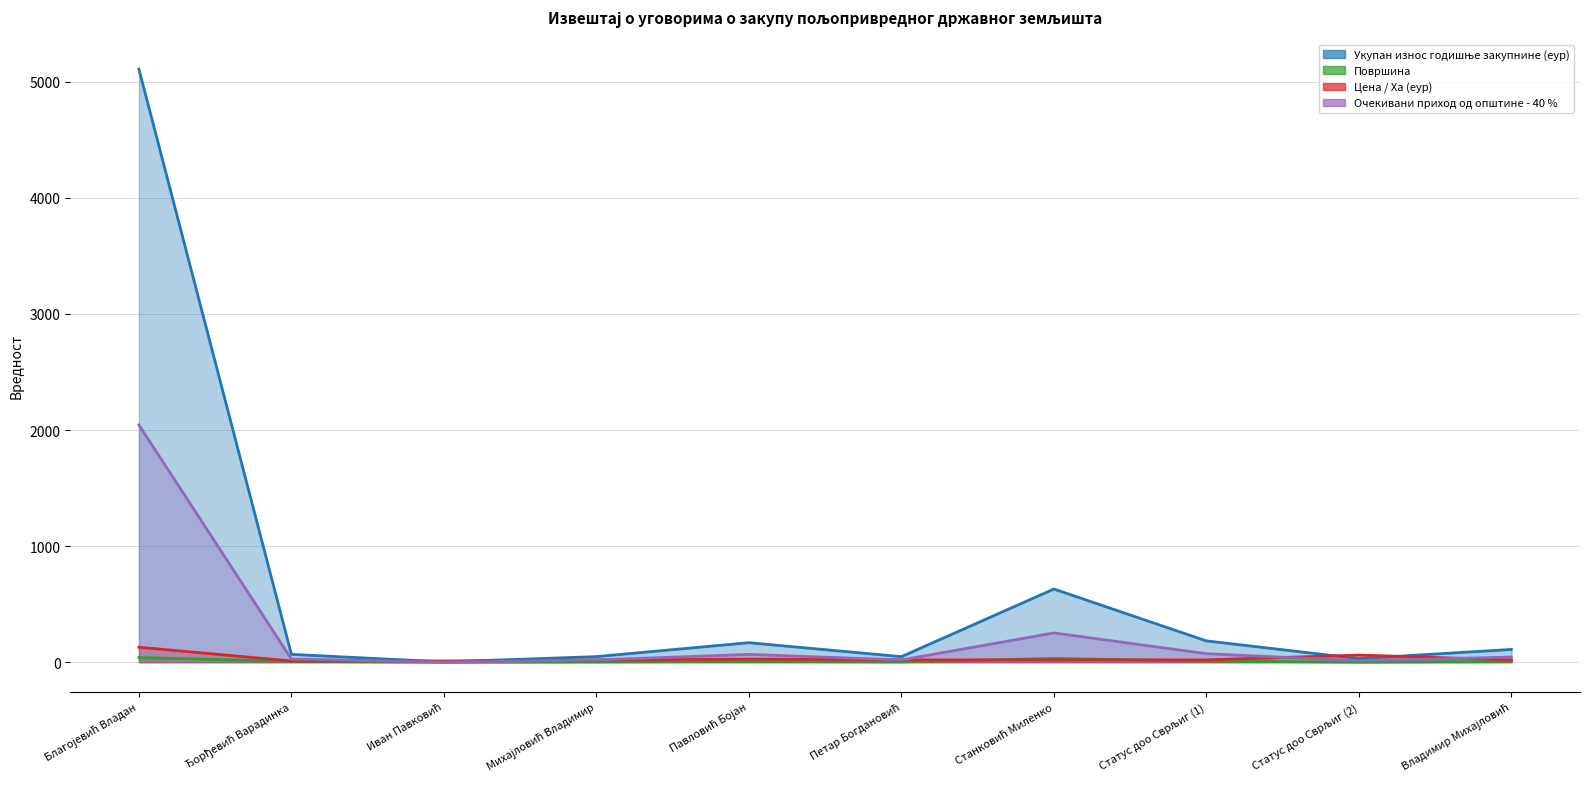

In Укупан износ годишње закупнине (еур), how many points are higher than both neighbors (excluding endpoints)?

2